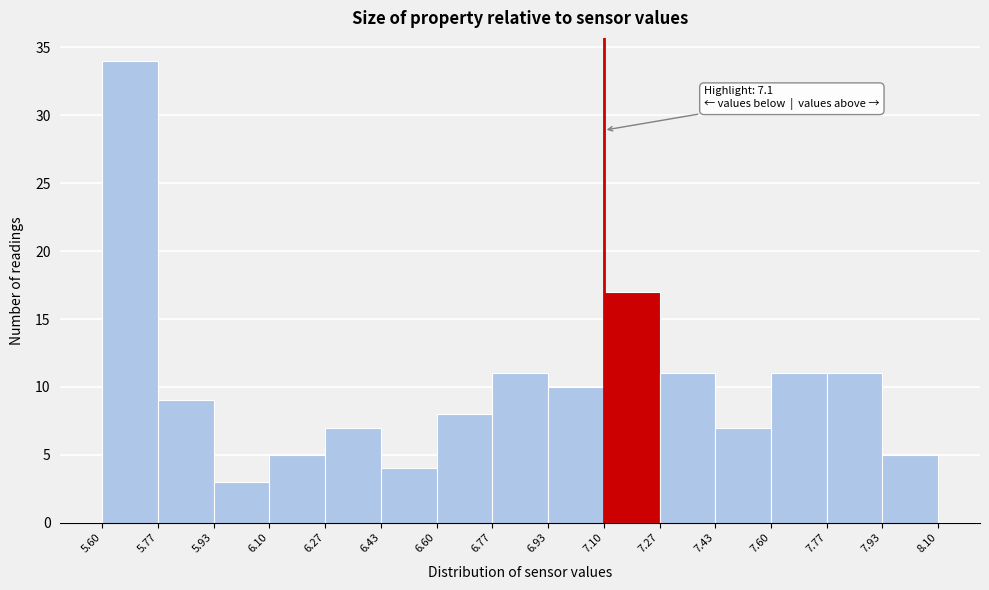

Which range on the x-axis has the tallest bar?

5.60 to 5.77